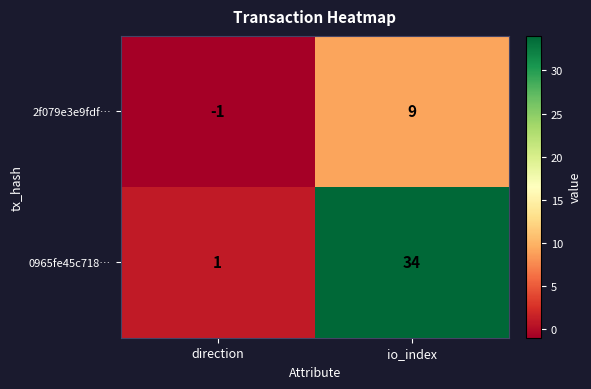

List the series in order of their overall mean, lowest first.

2f079e3e9fdf…, 0965fe45c718…